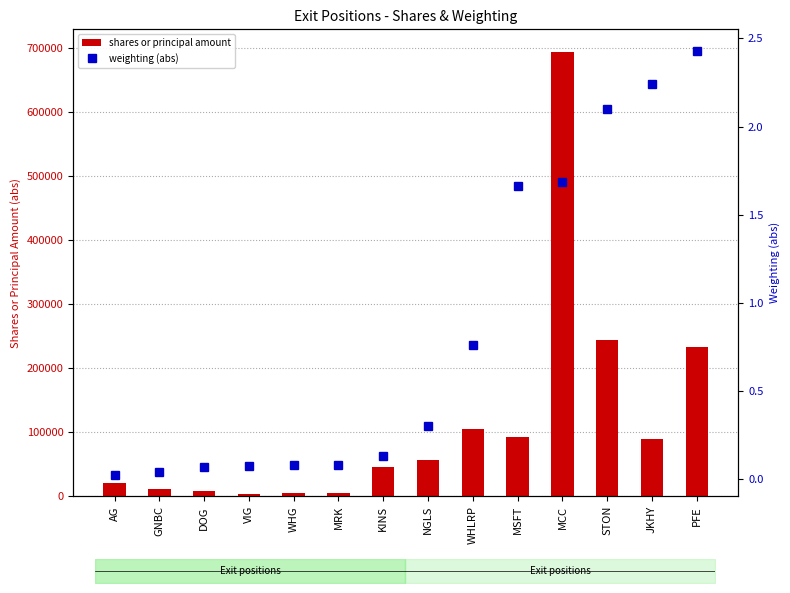

What is the spread (max minus min) of values at JKHY?

89226.8